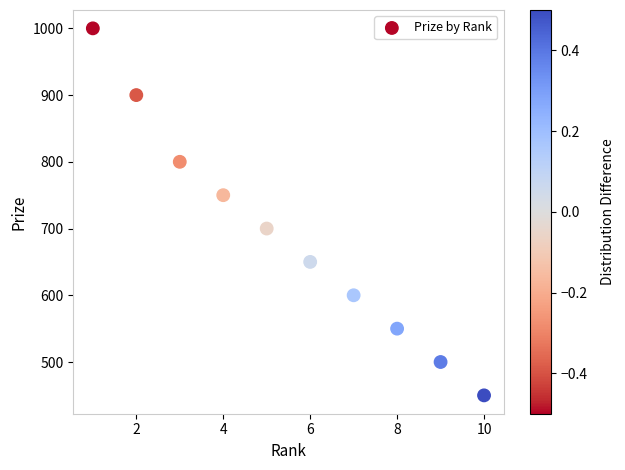

What is the average X value?

6